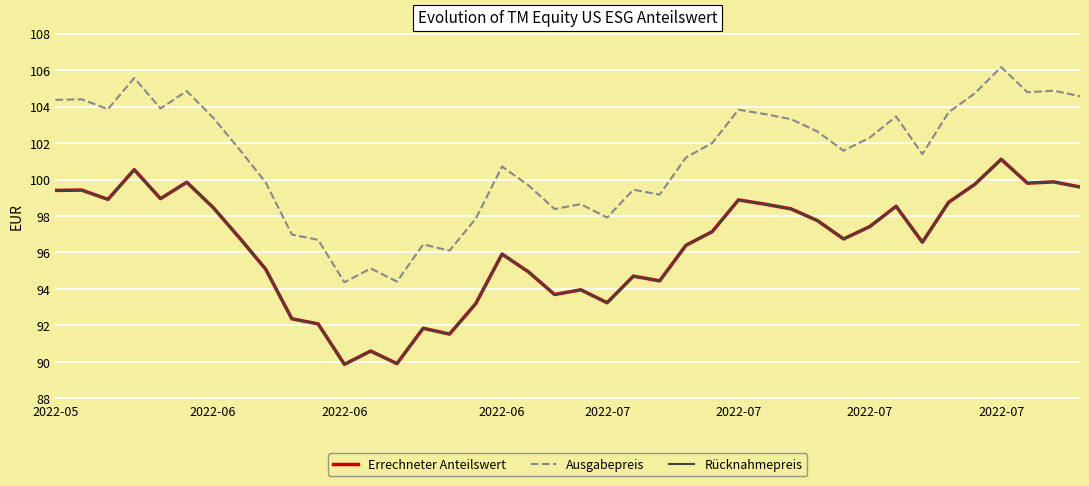

Is this an area chart (filled region under the line)?

No